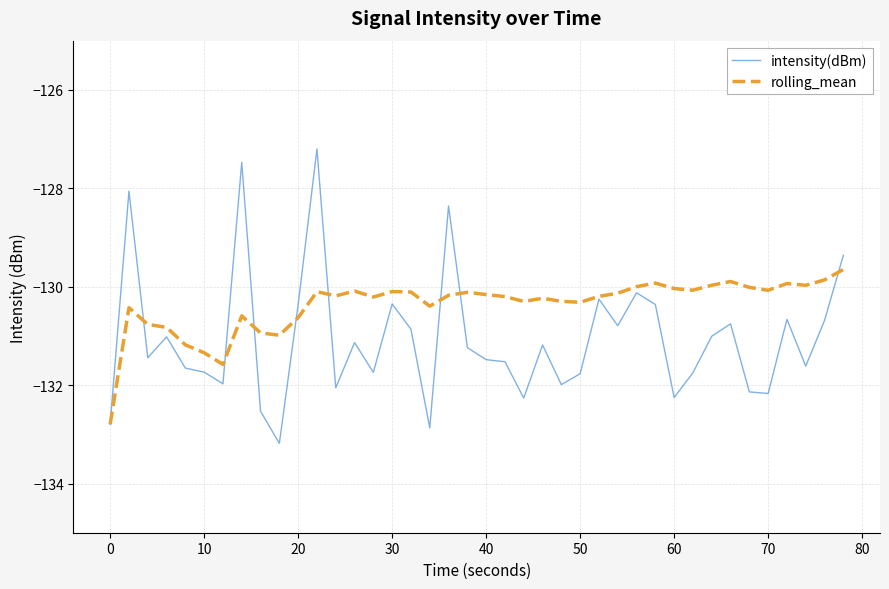

How many lines are shown in the chart?

2